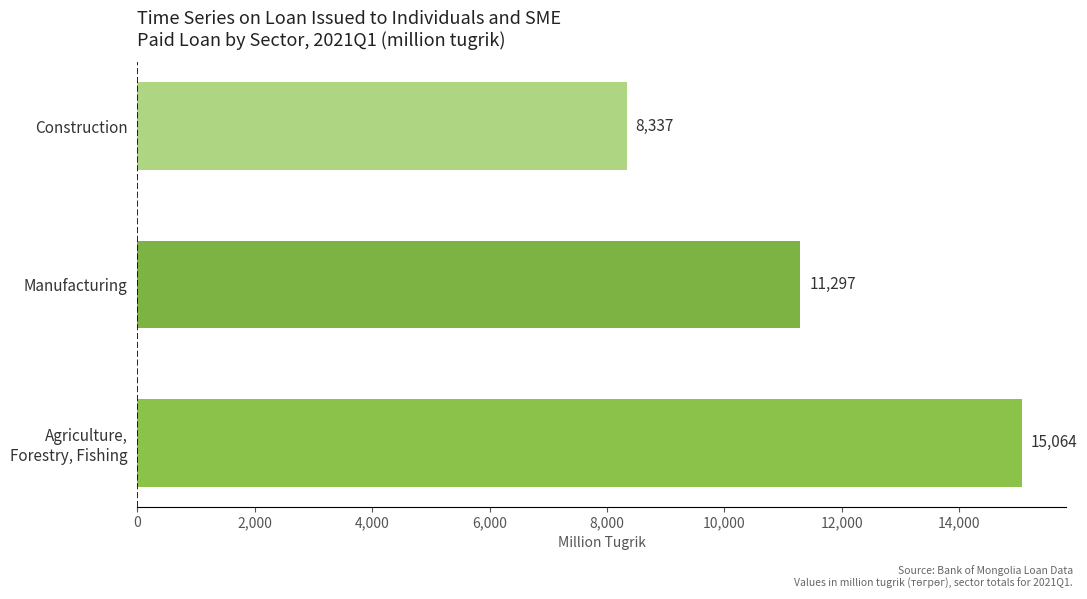

Which has a higher value, Construction or Manufacturing?

Manufacturing